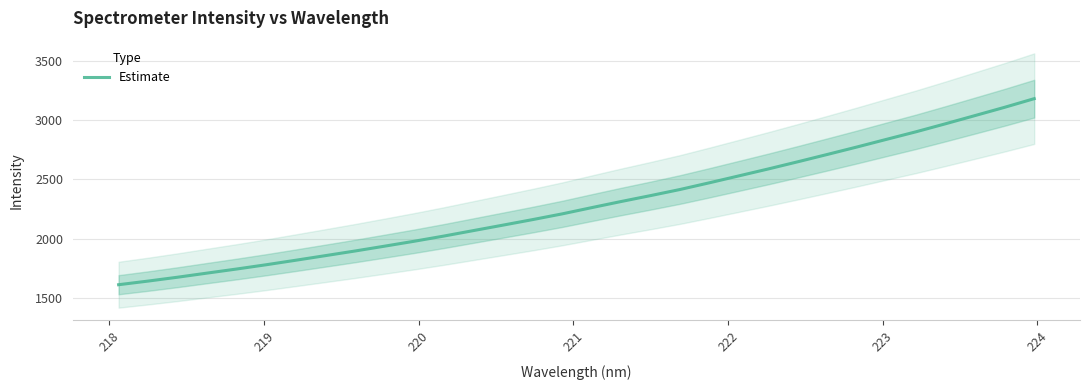

What is the minimum value for Estimate?

1611.5